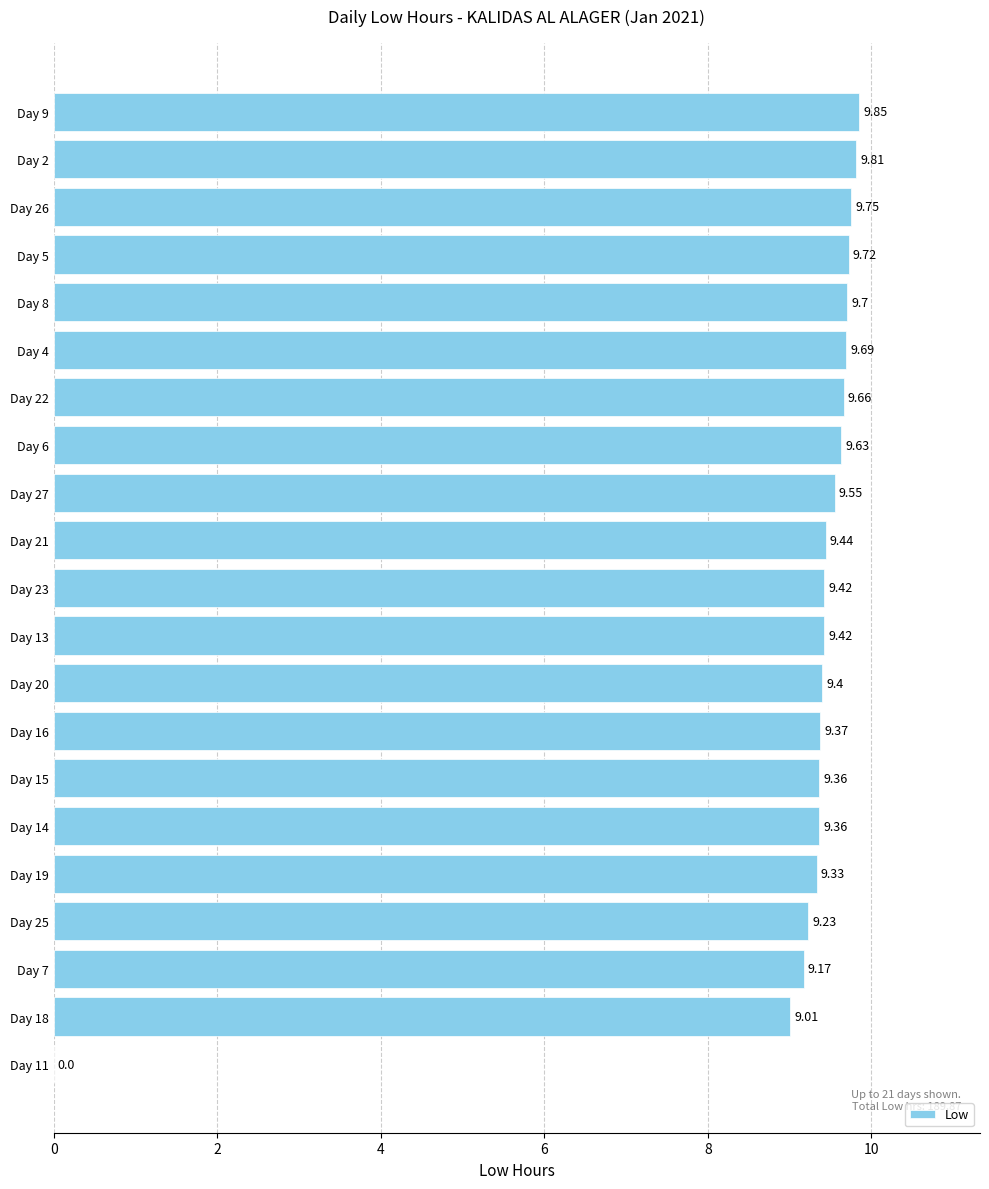

What is the ratio of the value at Day 25 to the value at Day 5?

0.9